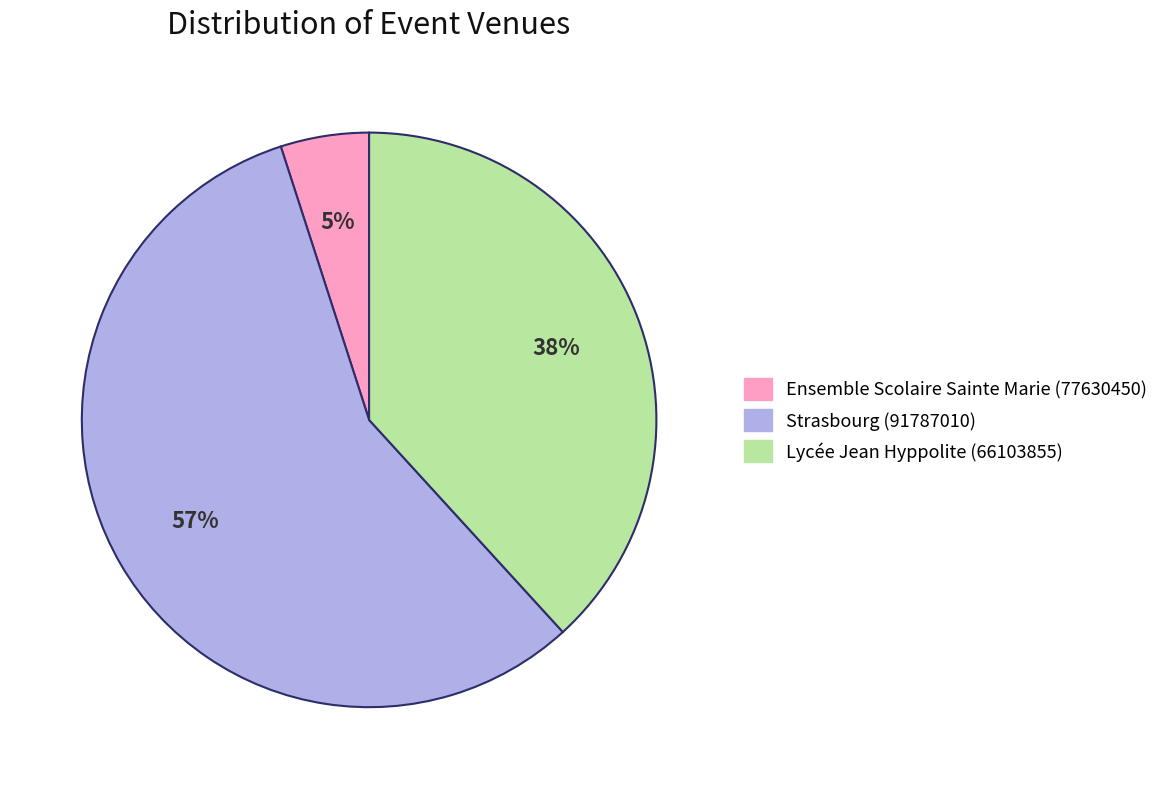

Rank the categories by value from lowest to highest.

Ensemble Scolaire Sainte Marie (77630450), Lycée Jean Hyppolite (66103855), Strasbourg (91787010)